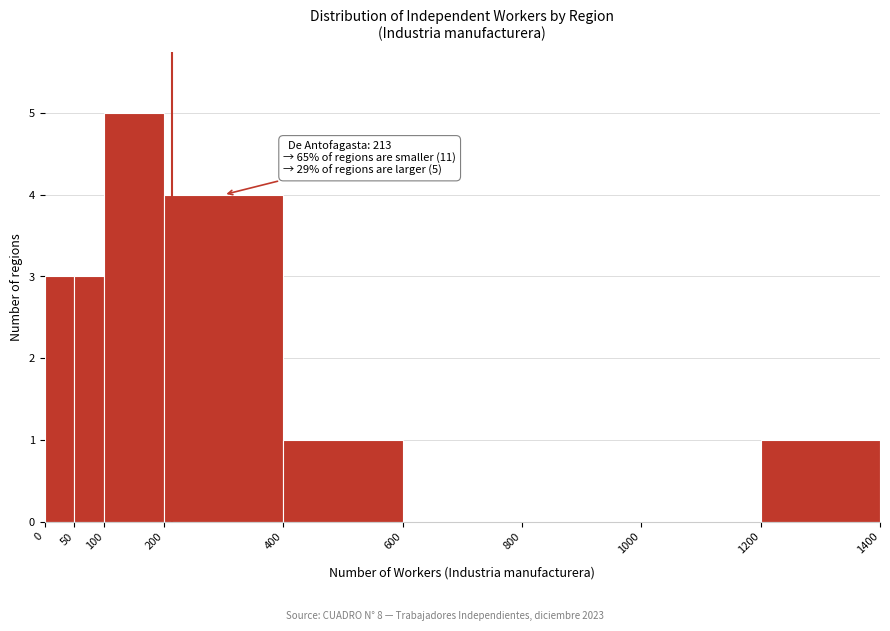

Over which range of the x-axis is the bar tallest?

100 to 200